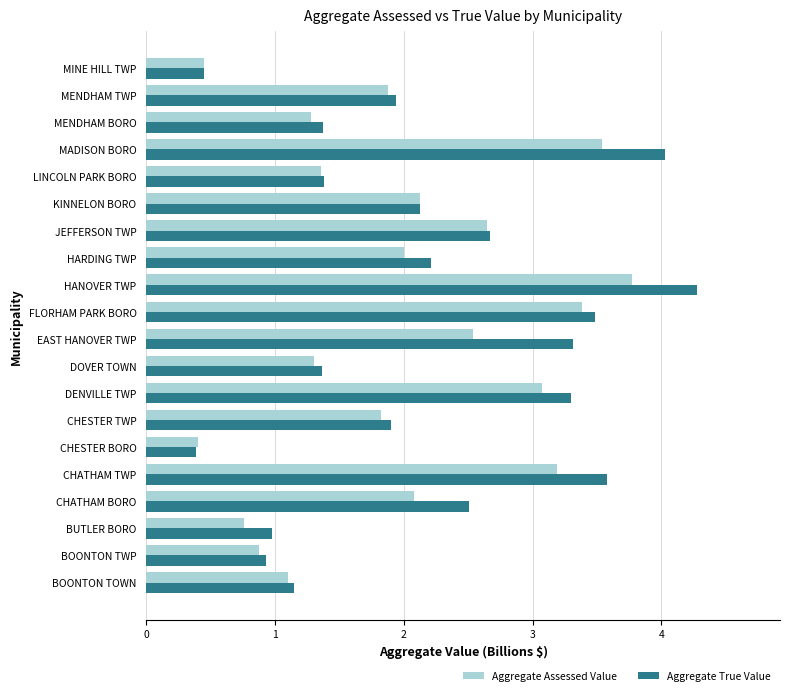

True or false: Aggregate True Value has a value of 3.3 at DENVILLE TWP.

True